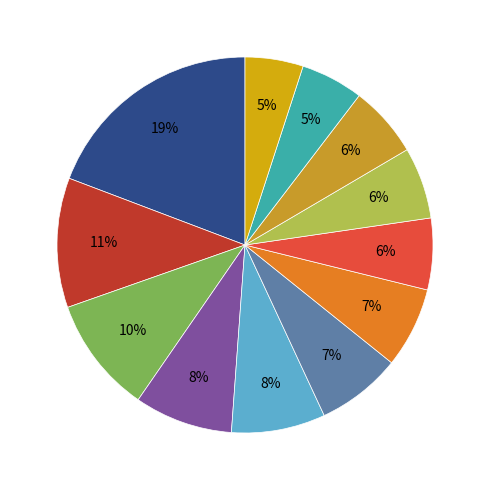

Is there any slice that represents more than half of the pie?

No